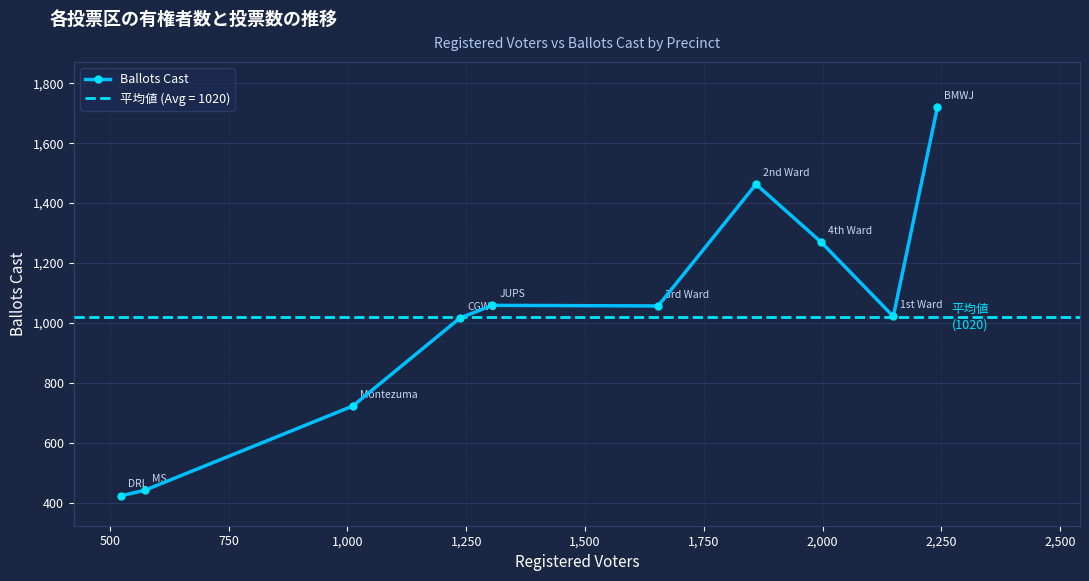

True or false: Ballots Cast has more than 0 points higher than both neighbors.

True